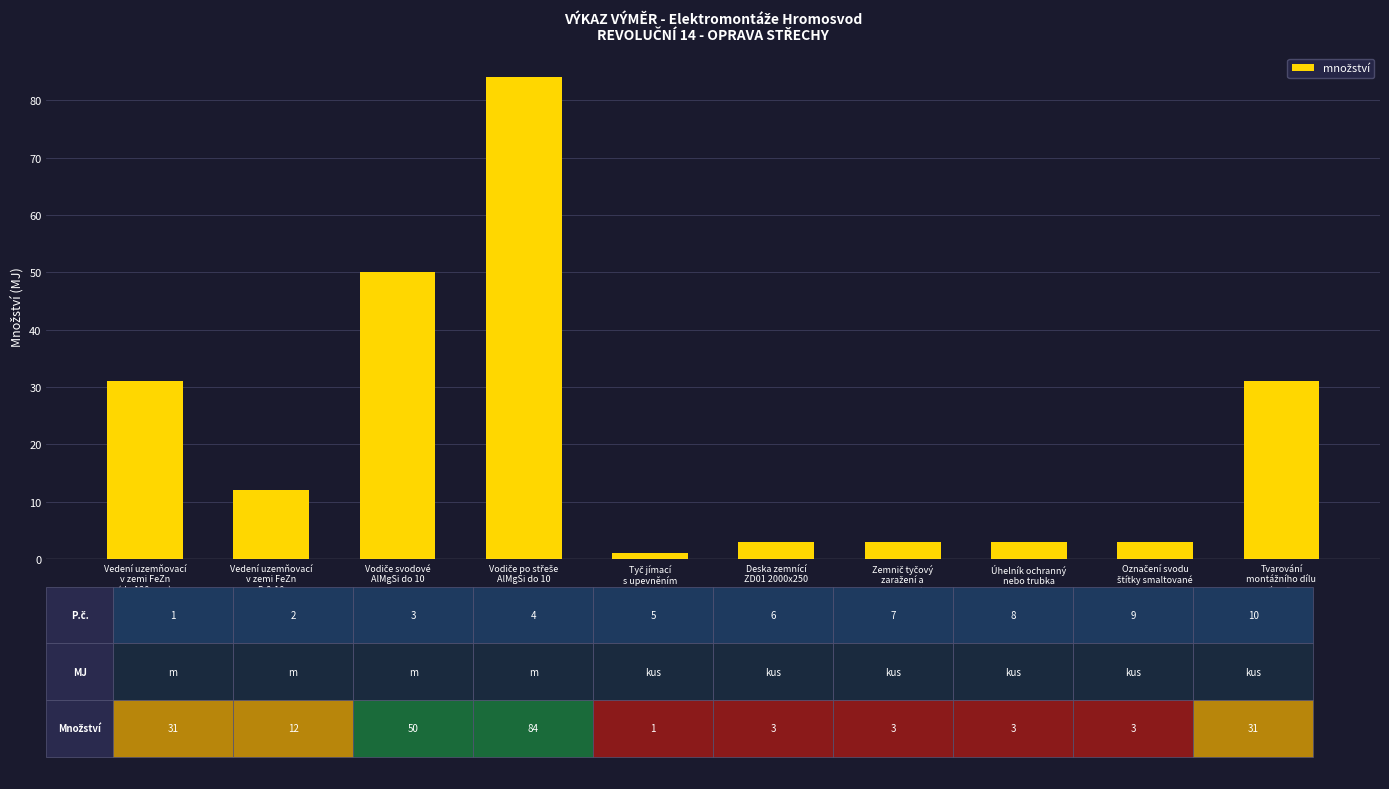

What is the value of the 6th bar from the left?

3